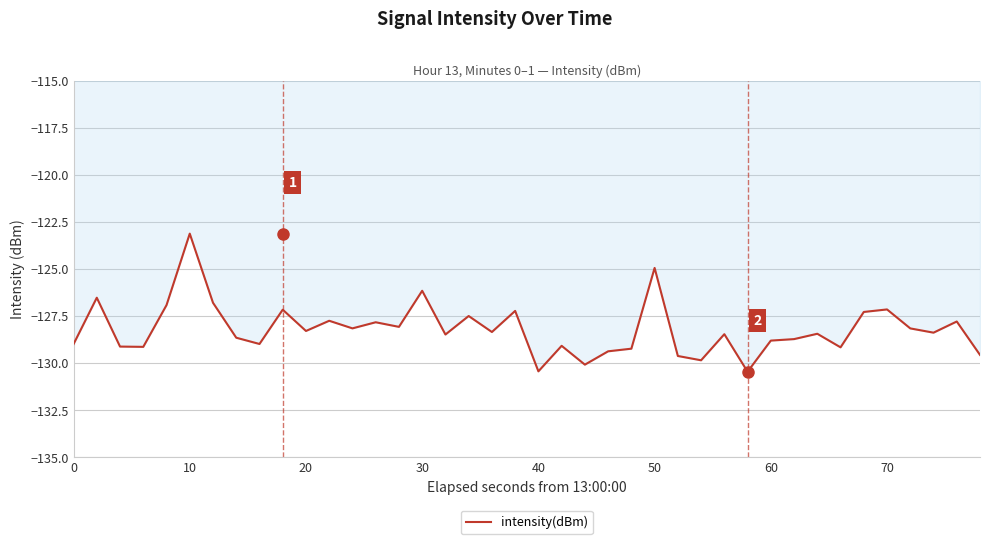

What is the greatest value displayed?

-123.1